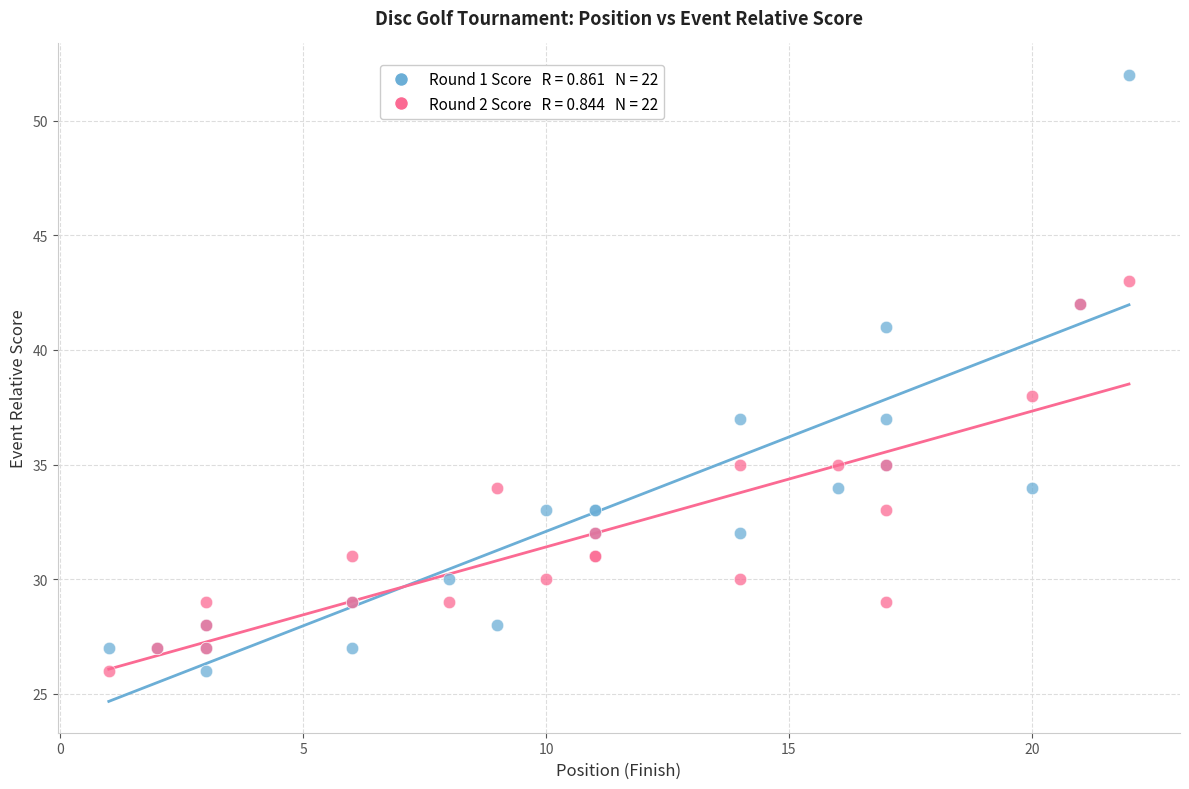

Across all series, what Y value is closest to 39?

38